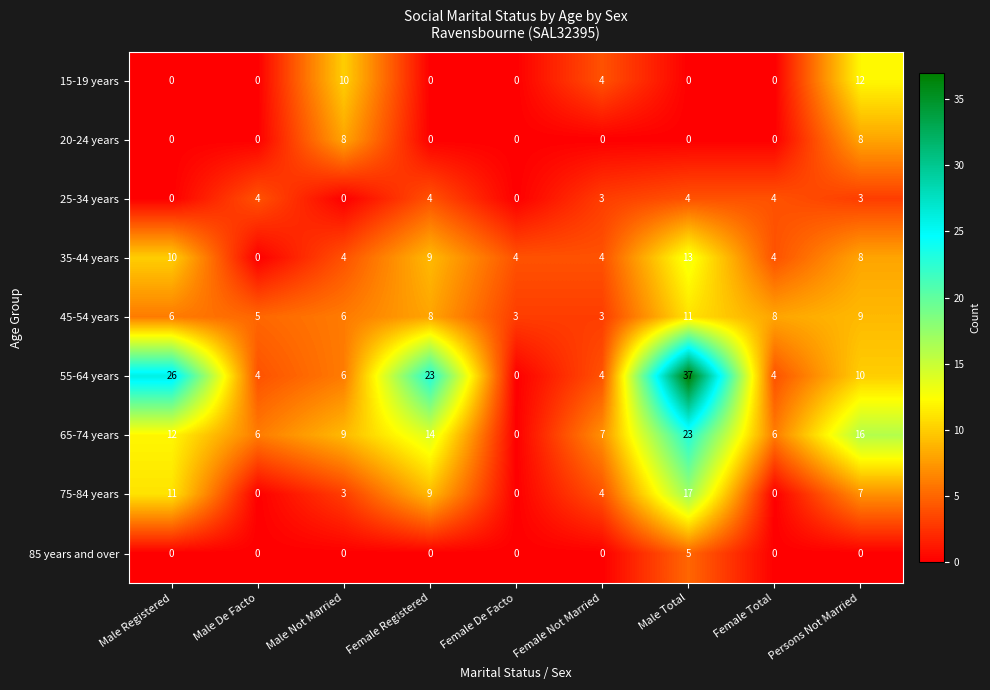

What is the difference between the 55-64 years values at Male Total and Female Registered?

14